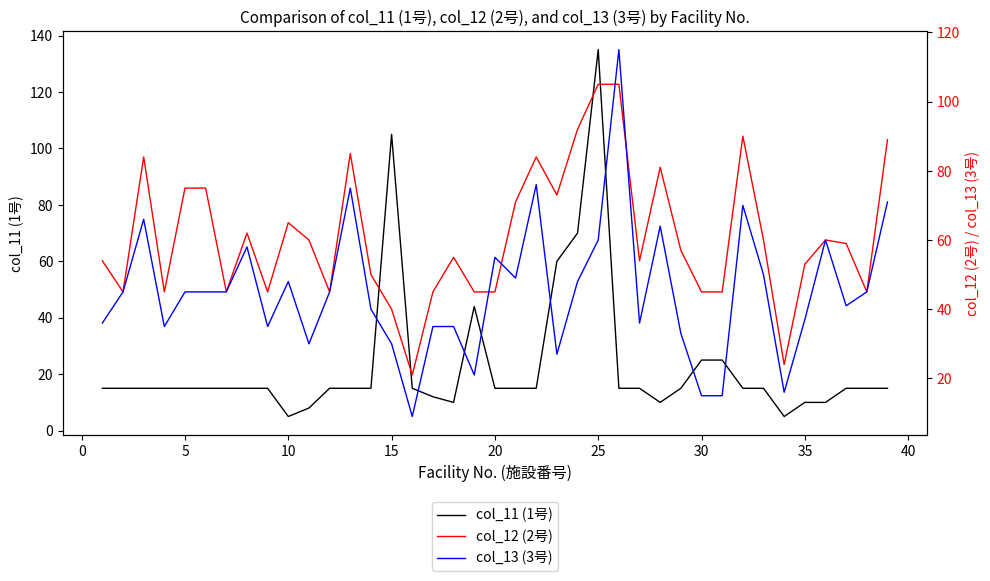

What is the difference between the maximum and minimum values in the col_11 (1号) series?

130